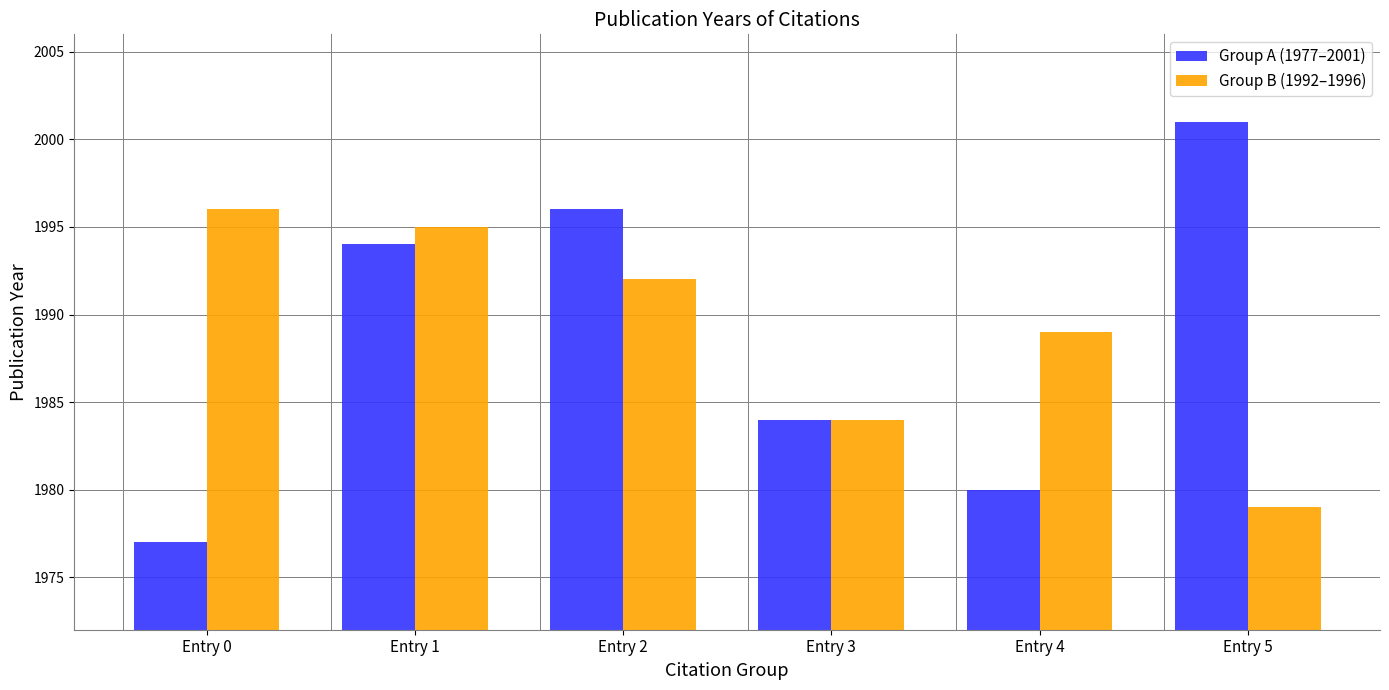

Does the chart contain any negative values?

No